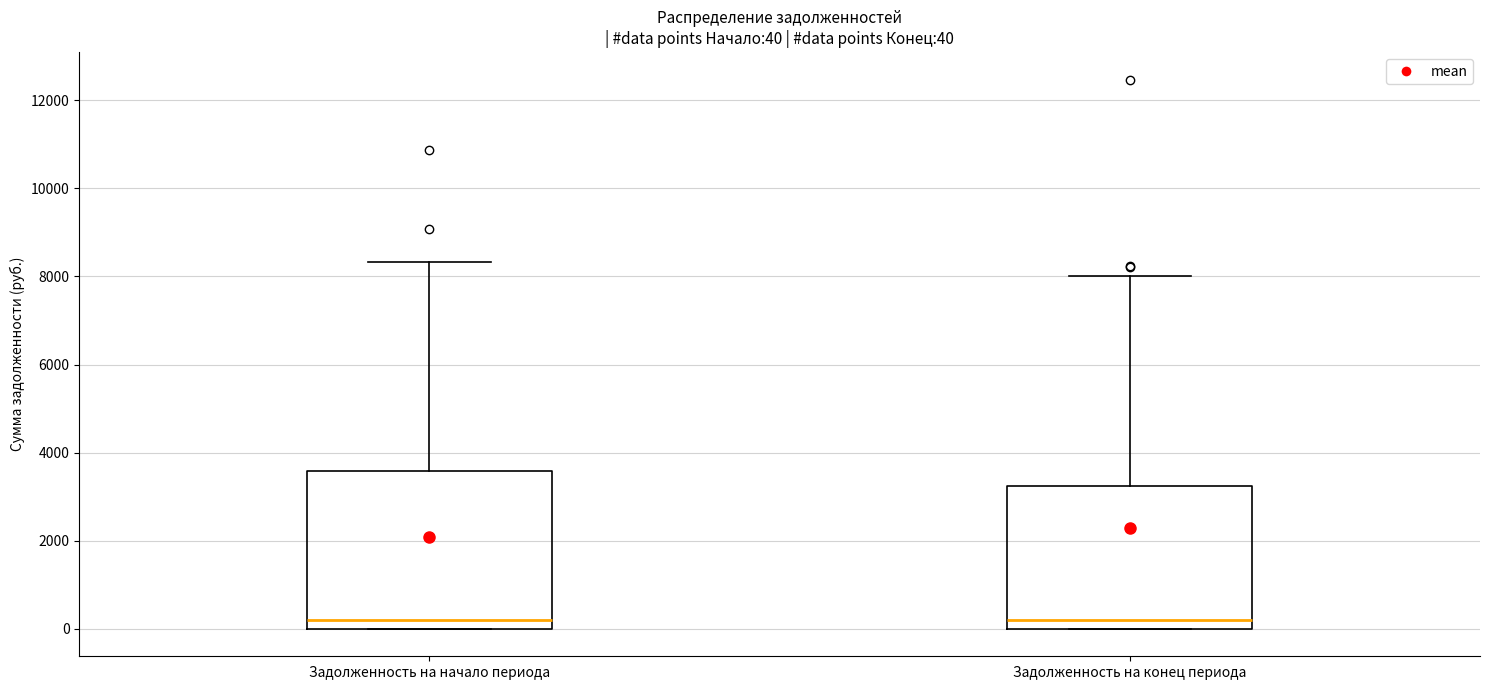

Which box is the tallest, from its lower edge to its upper edge?

Задолженность на начало периода